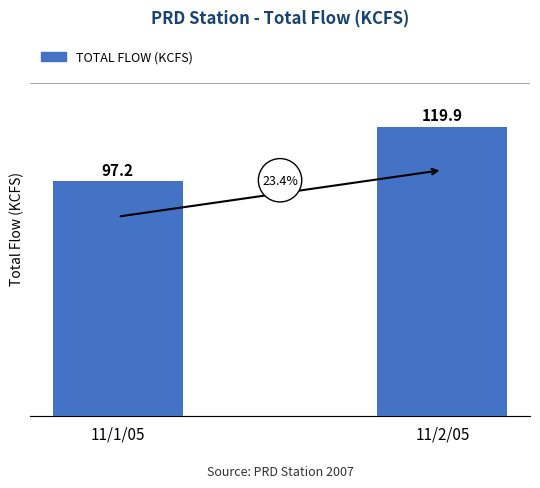

Are the bars horizontal?

No